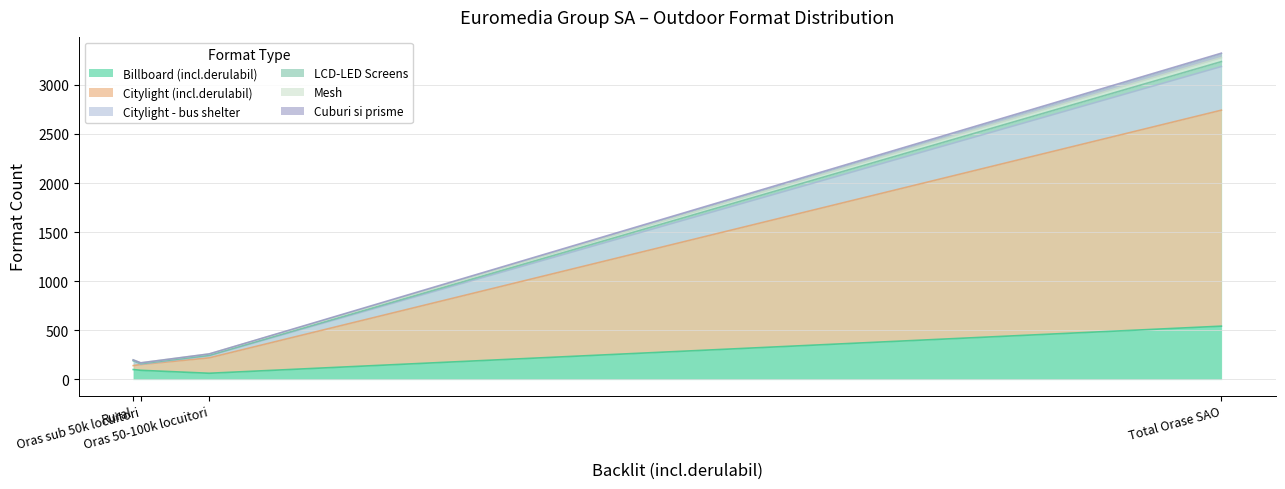

The Mesh series shows 11 at Oras sub 50k locuitori. True or false?

False